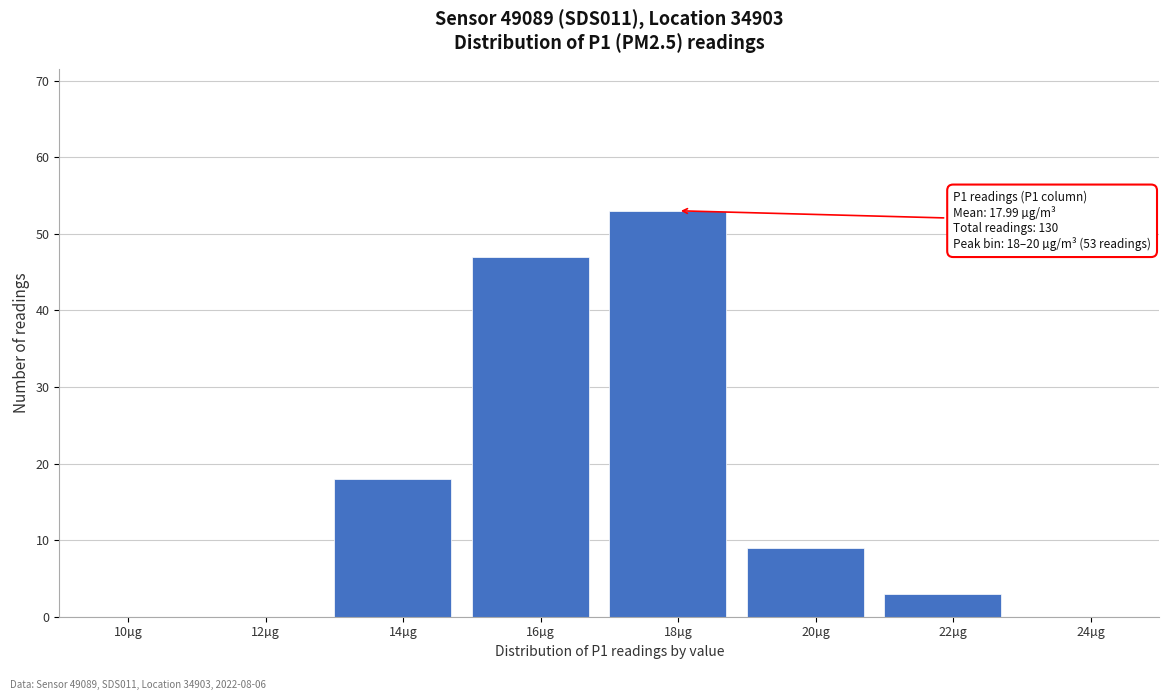

Reading left to right, list all the values displayed in this chart.

10µg=0	12µg=0	14µg=18	16µg=47	18µg=53	20µg=9	22µg=3	24µg=0